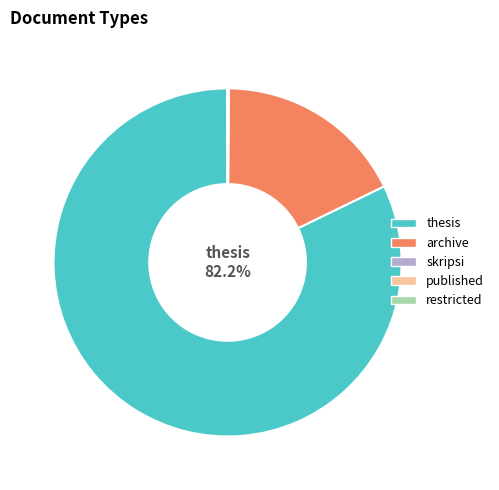

Which slice is the largest?

thesis